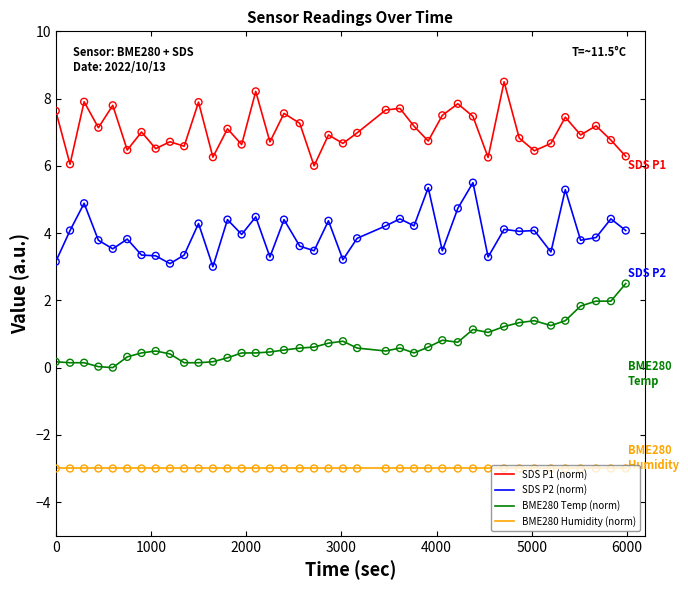

Which series has the largest total across all categories?

SDS P1 (norm)